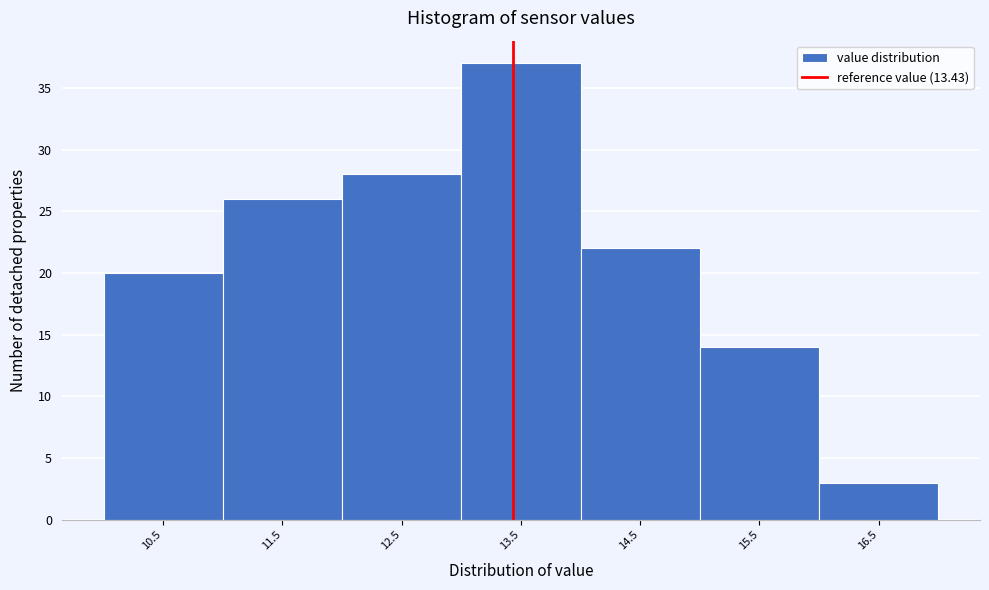

What is the height of the bar covering 10 to 11 on the x-axis? The values are not printed on the chart, so give them approximately, as read against the axis.

20